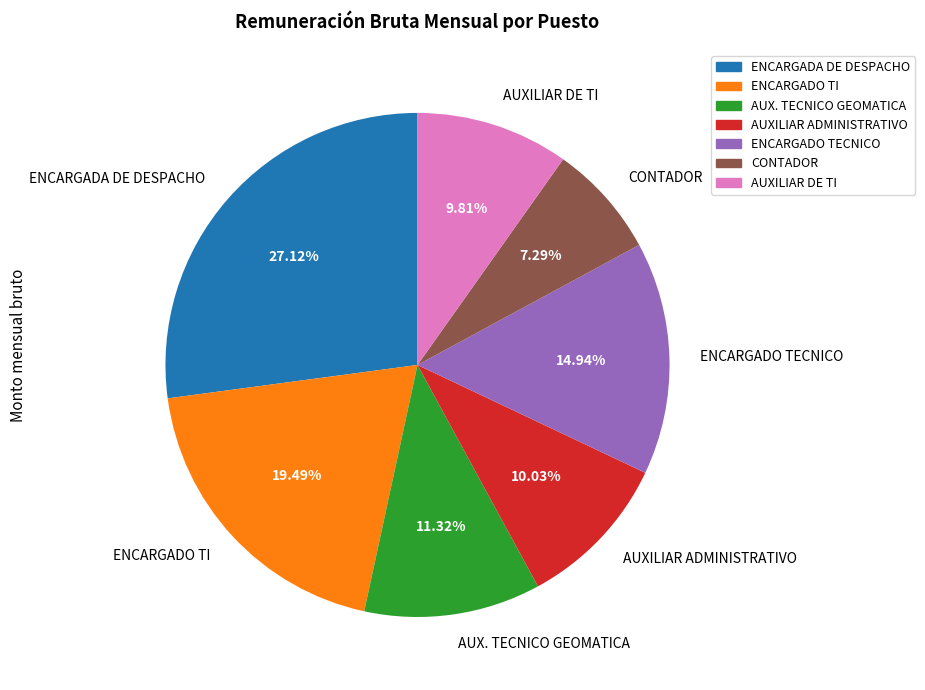

How many segments does this pie chart have?

7